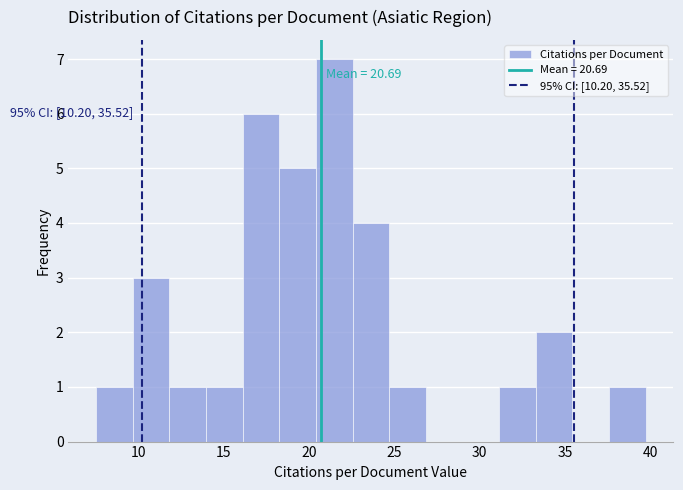

Over which range of the x-axis is the bar tallest?

20.5 to 22.5